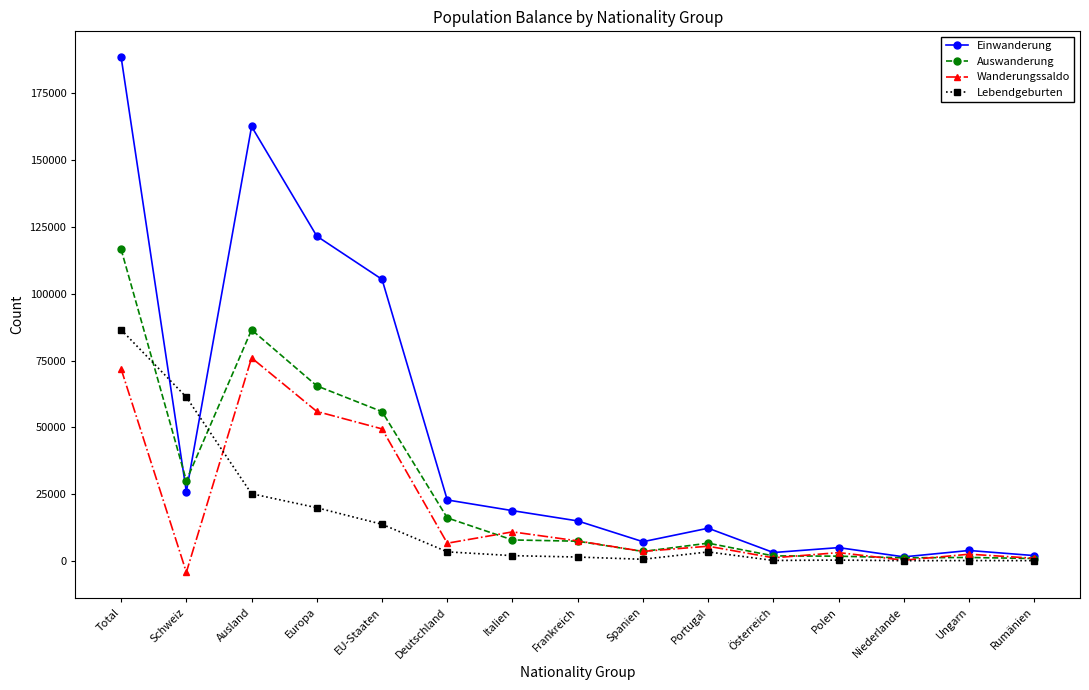

List the series in order of their peak value, highest first.

Einwanderung, Auswanderung, Lebendgeburten, Wanderungssaldo